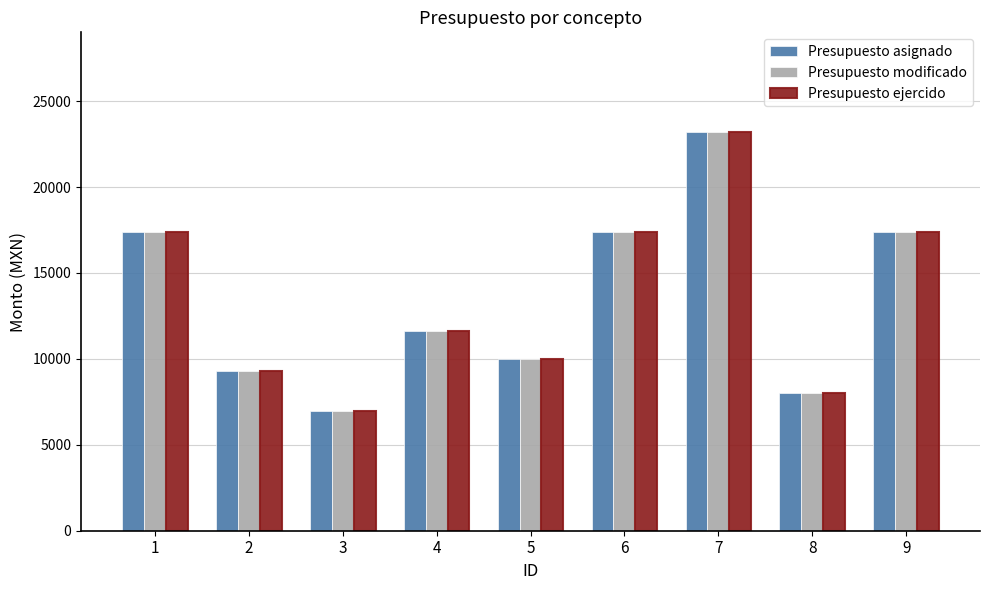

Which category has the highest value in the Presupuesto modificado series?

7